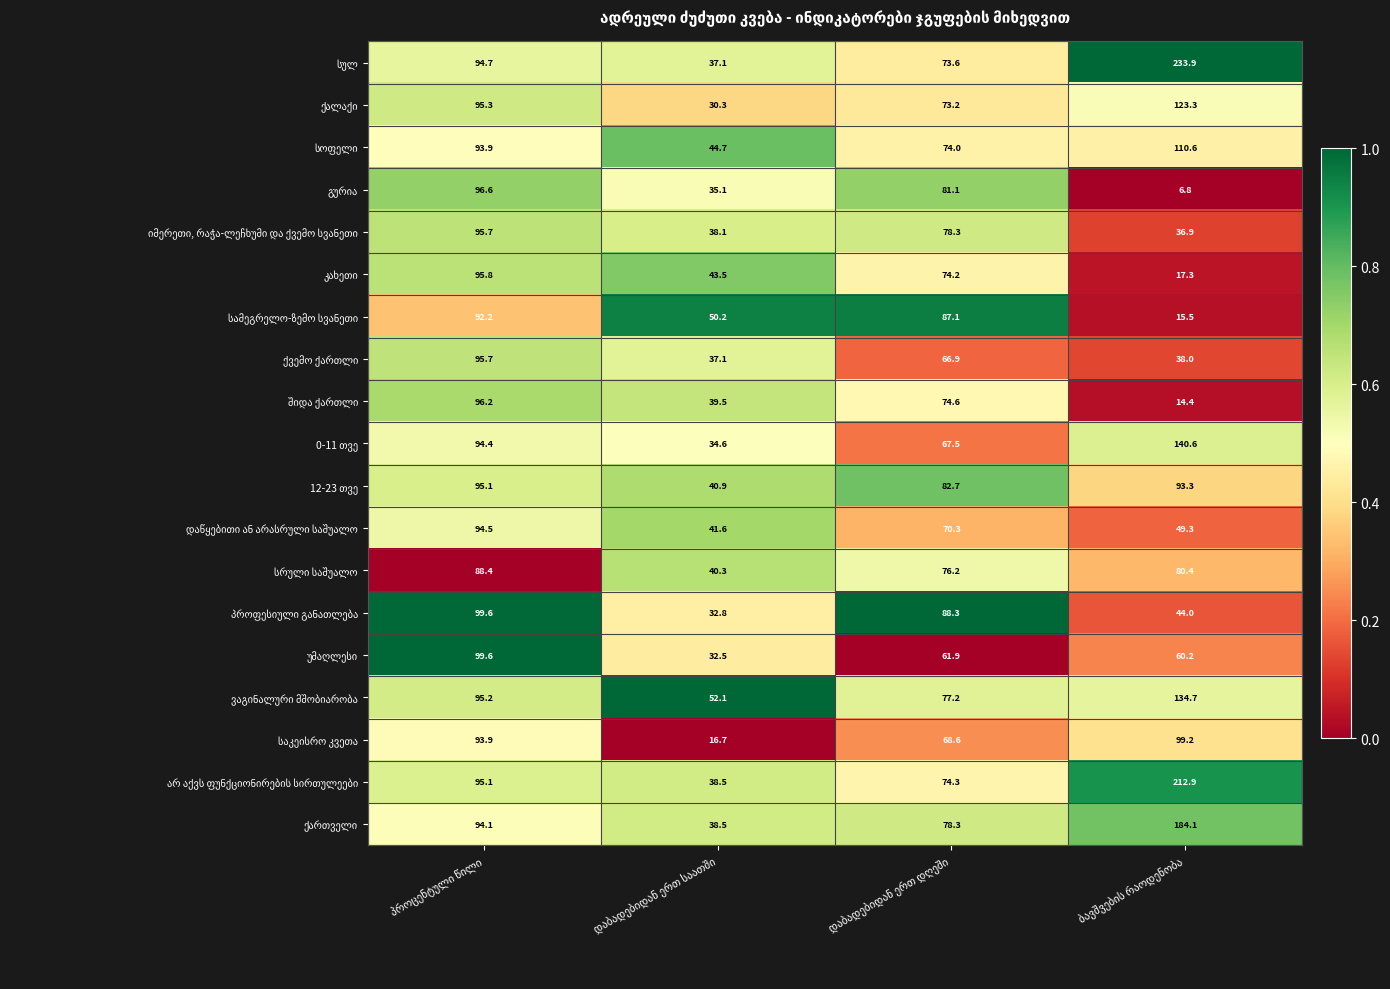

What is the maximum value shown in the chart?

233.9